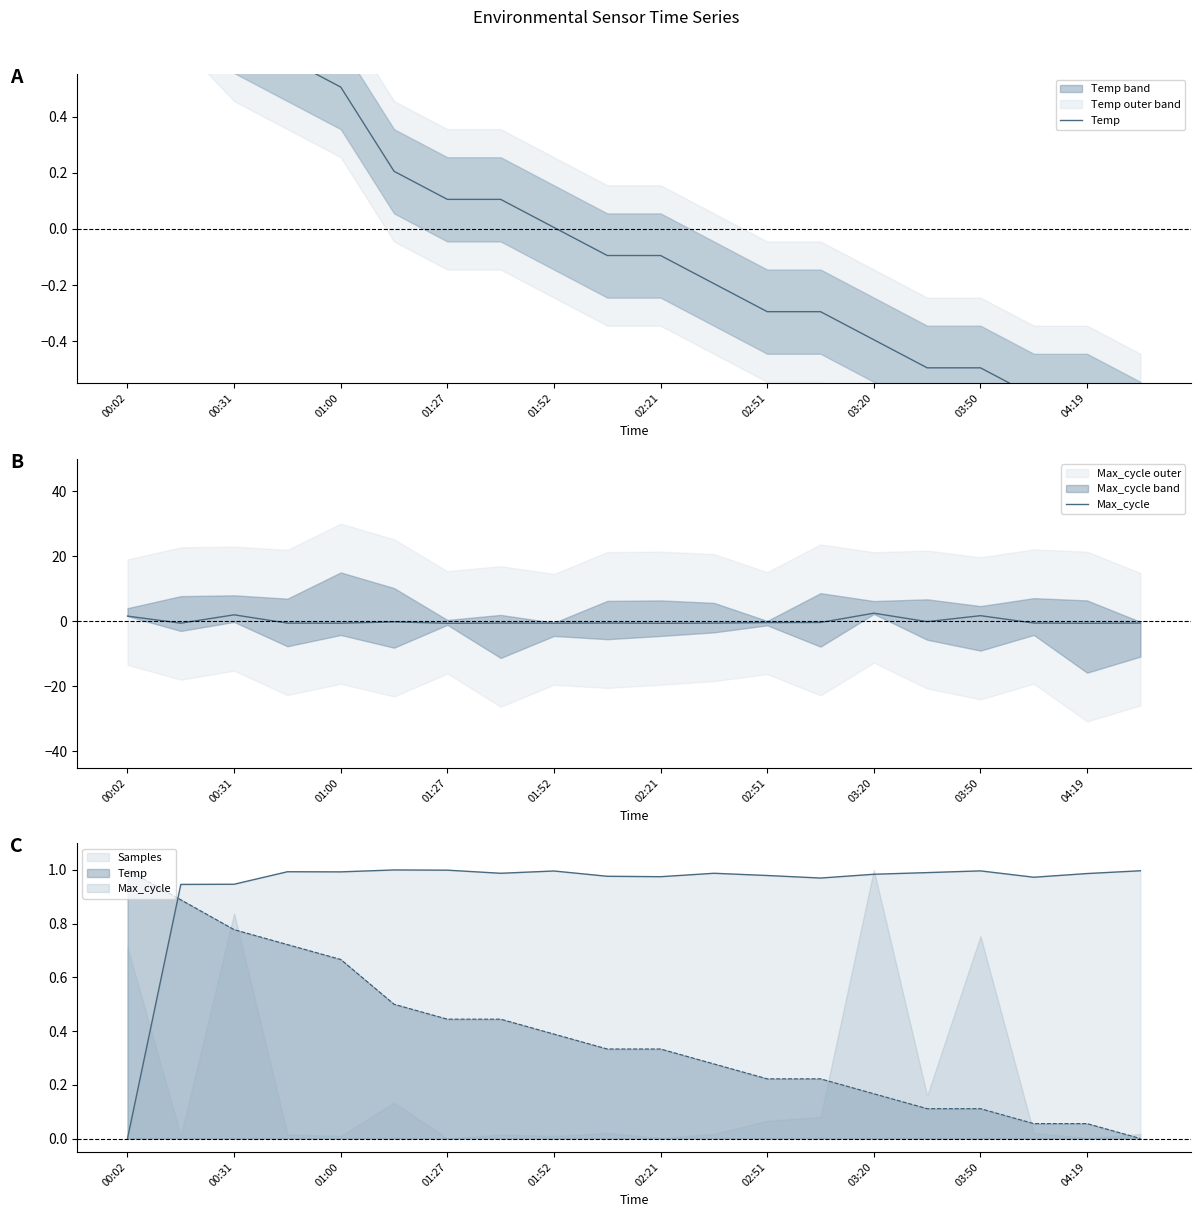

Count the number of categories in the chart.

20